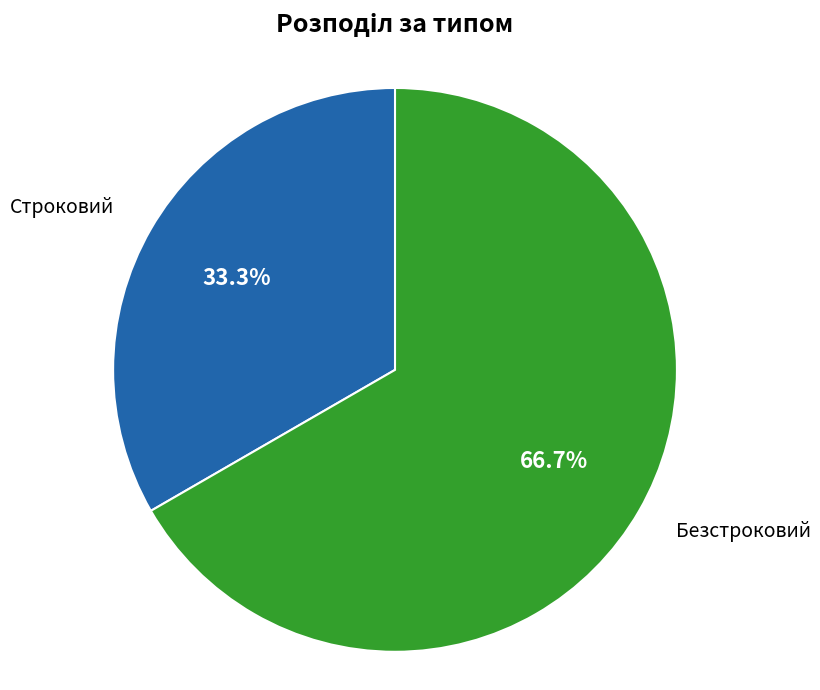

What portion of the pie excludes Безстроковий?

33.3%